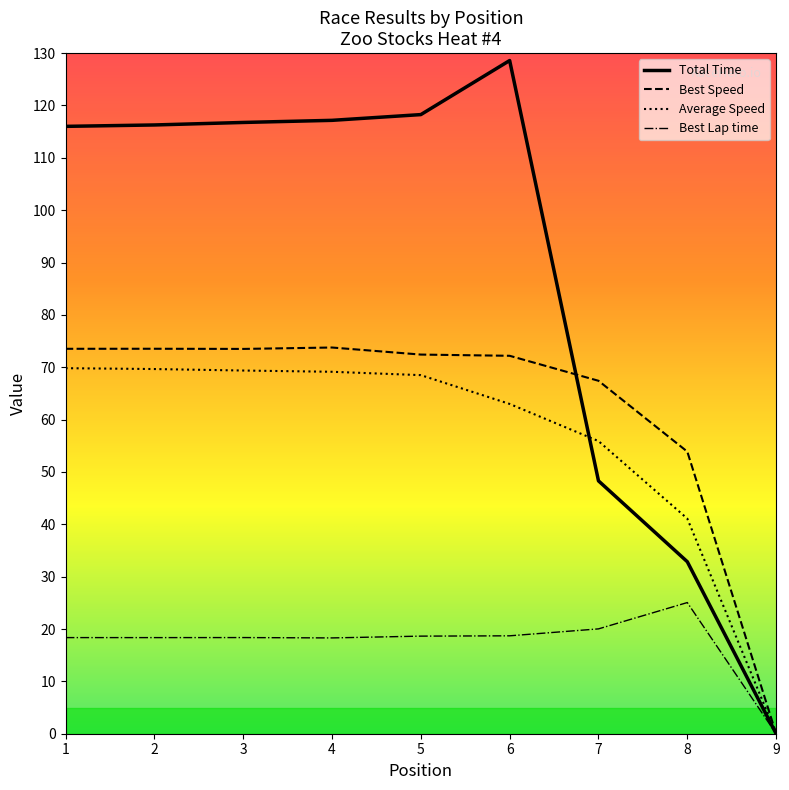

Does the chart have visible grid lines?

No